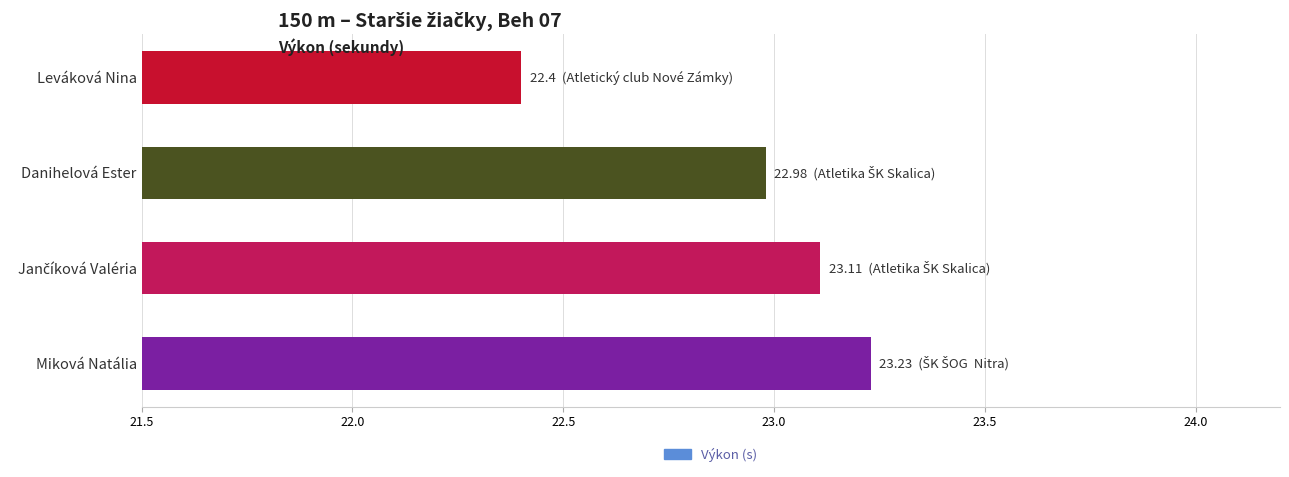

What is the label of the 1st bar from the bottom?

Miková Natália